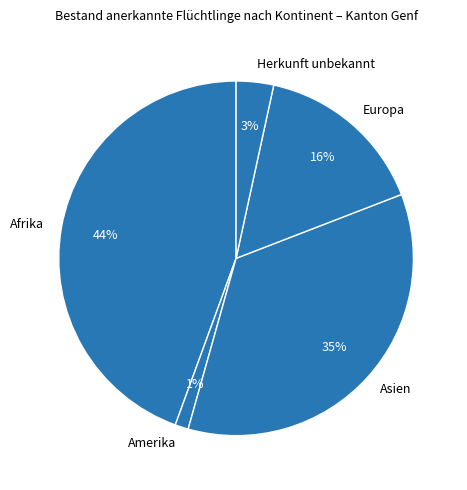

How many slices are in this pie chart?

5